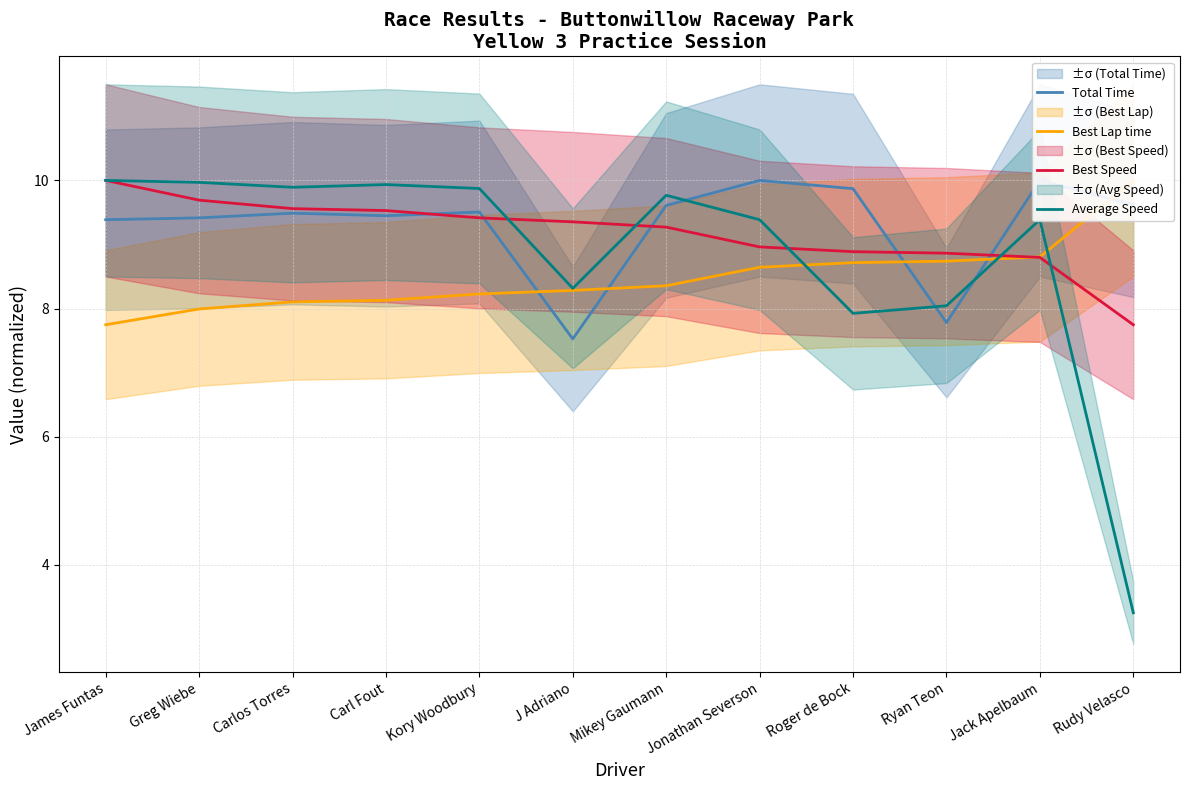

What is the difference between the Best Lap time values at J Adriano and Mikey Gaumann?

0.1